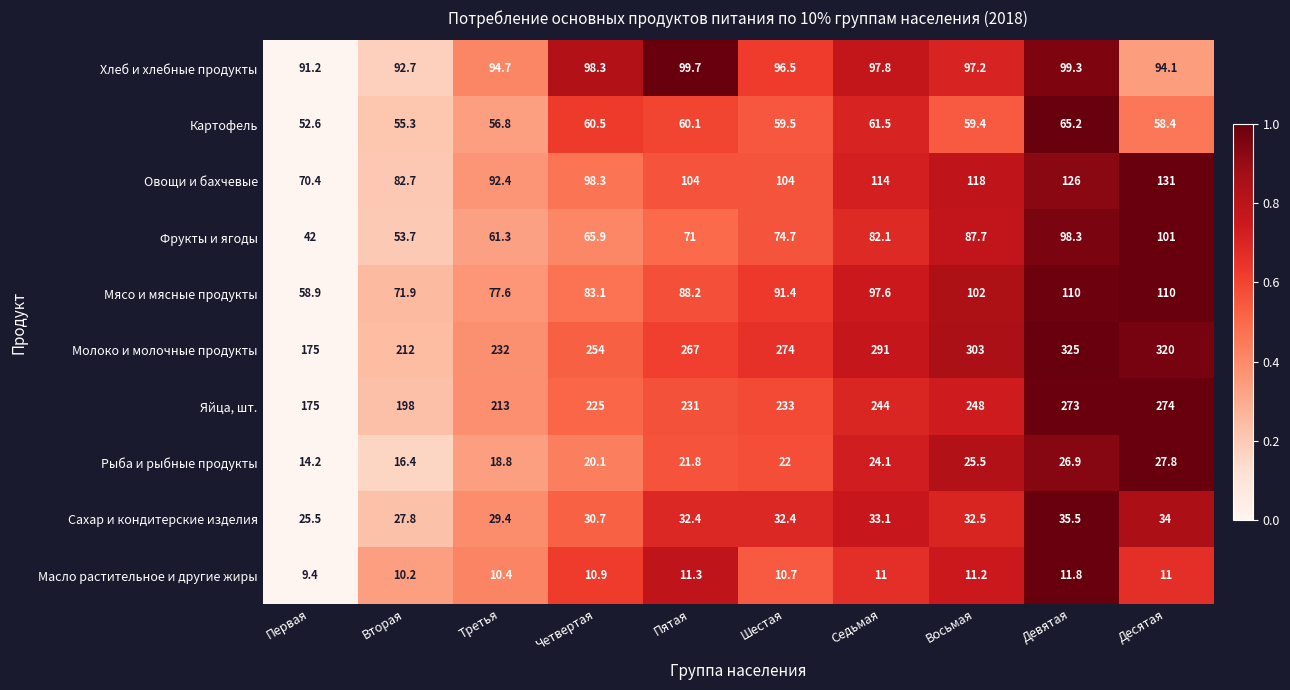

Which series changed the most between Восьмая and Десятая?

Яйца, шт.